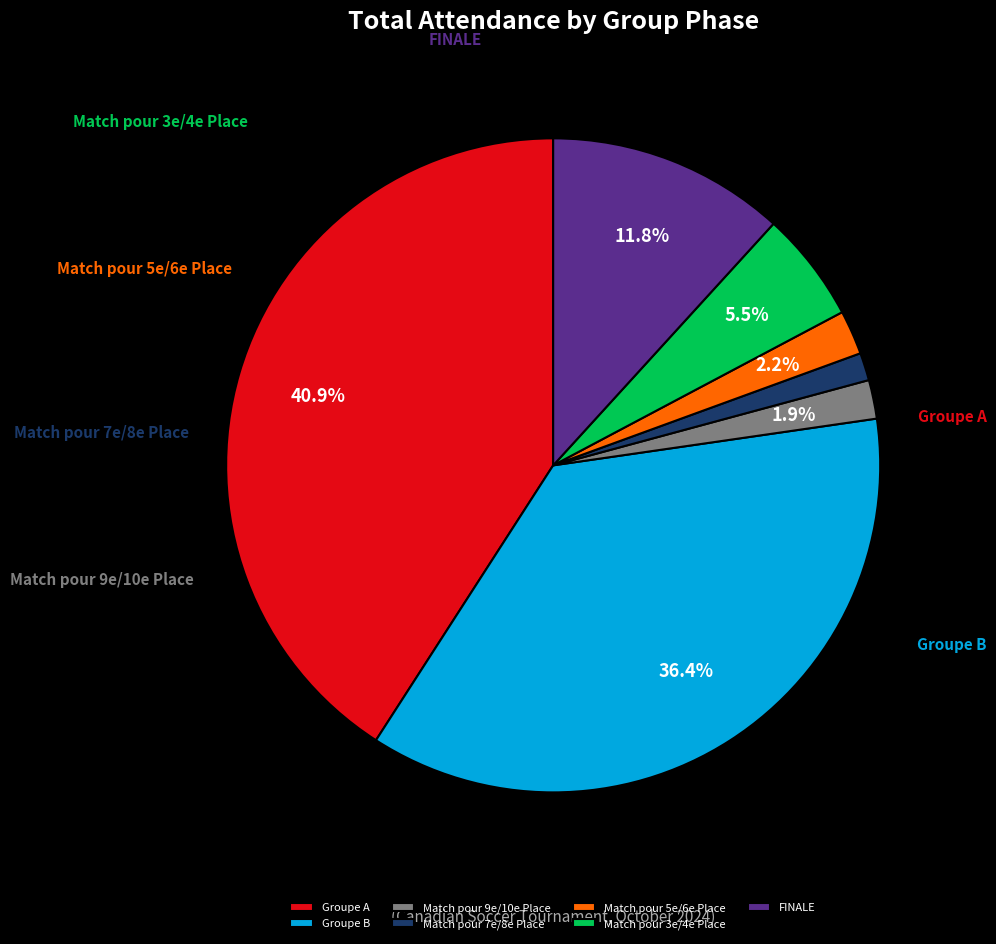

Approximately how many times larger is the value at Match pour 9e/10e Place compared to Match pour 7e/8e Place?

1.4